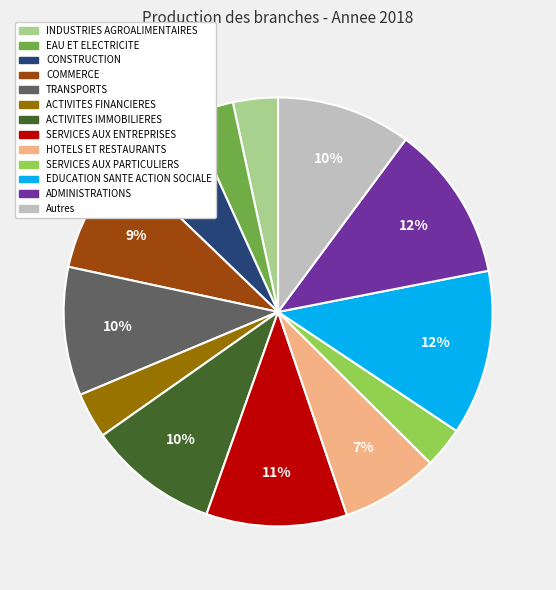

Count the number of slices in the pie.

13